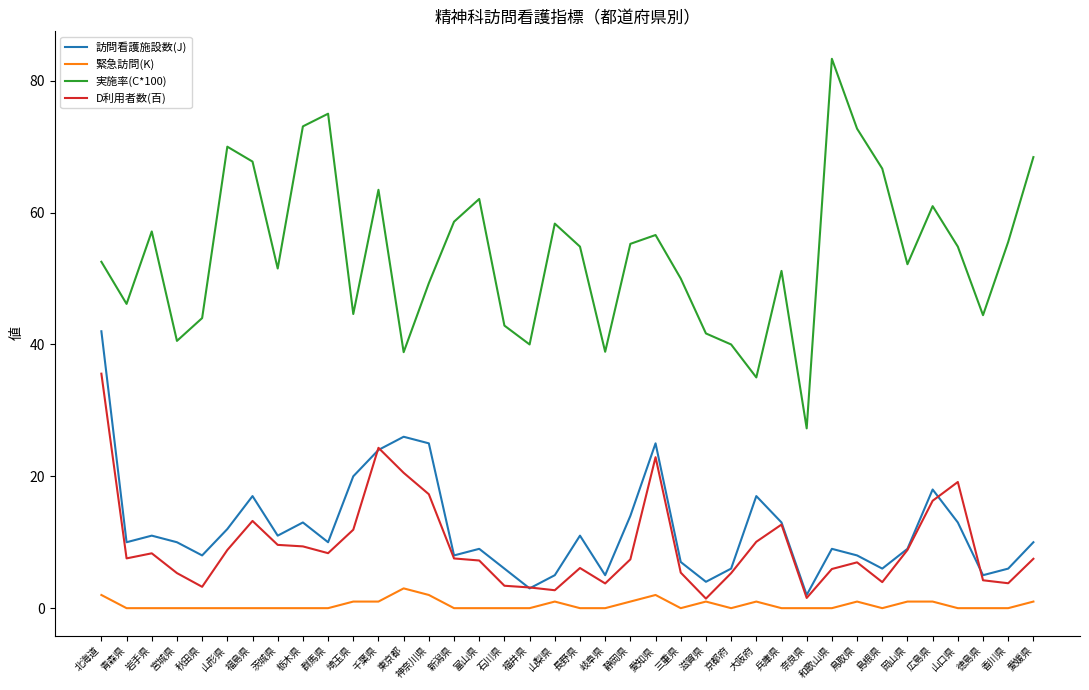

What is the approximate value of D利用者数(百) at 香川県?

3.8